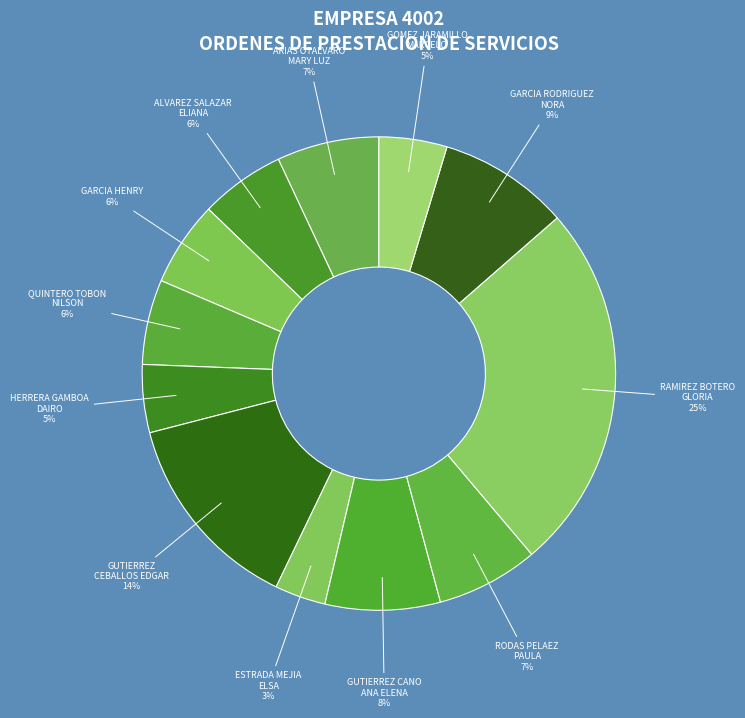

Count the number of slices in the pie.

12